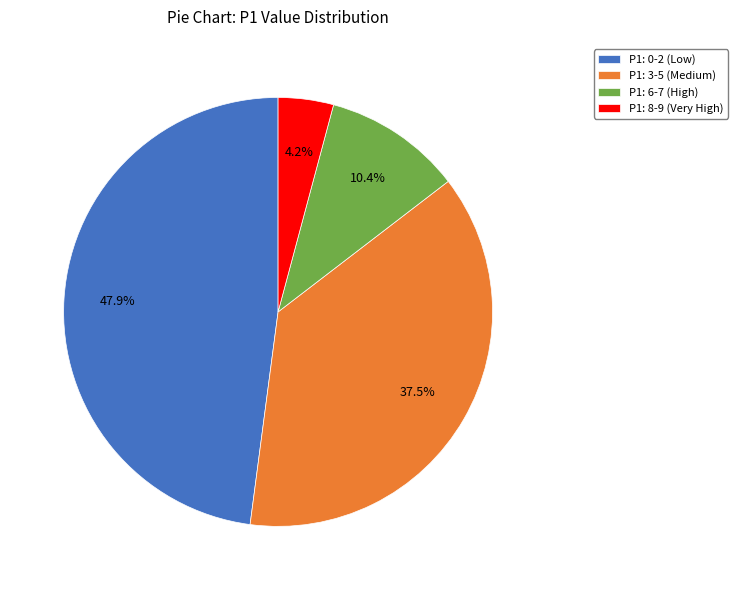

What is the smallest slice in the pie chart?

P1: 8-9 (Very High)